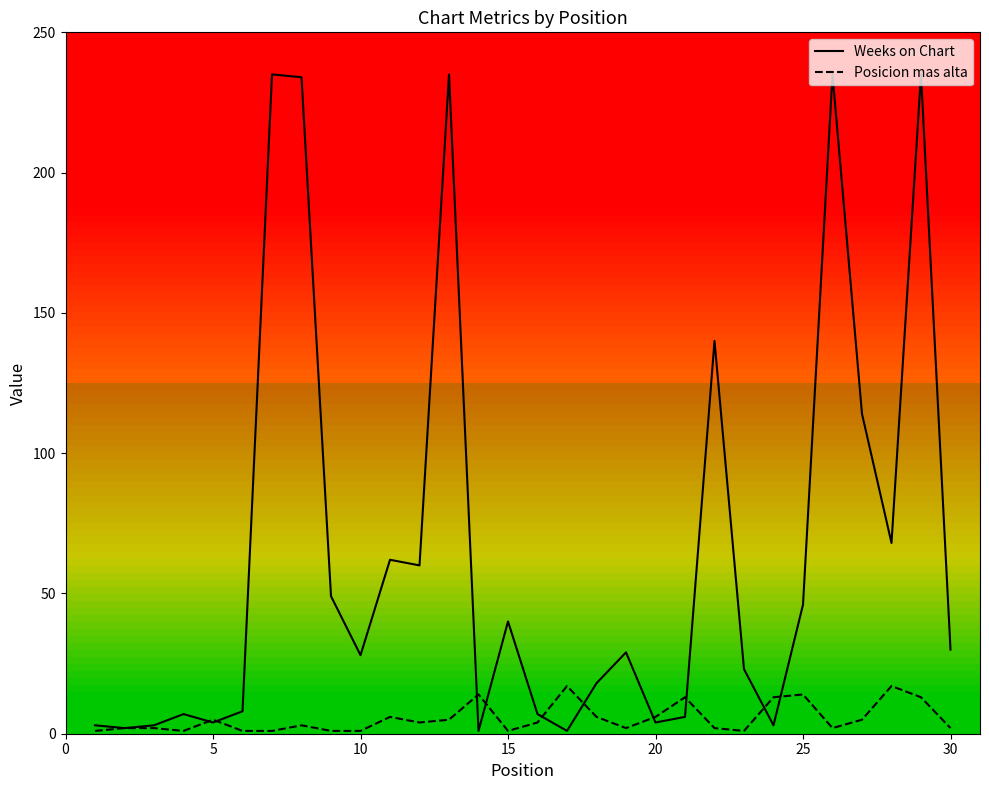

Which series has the largest total across all categories?

Weeks on Chart